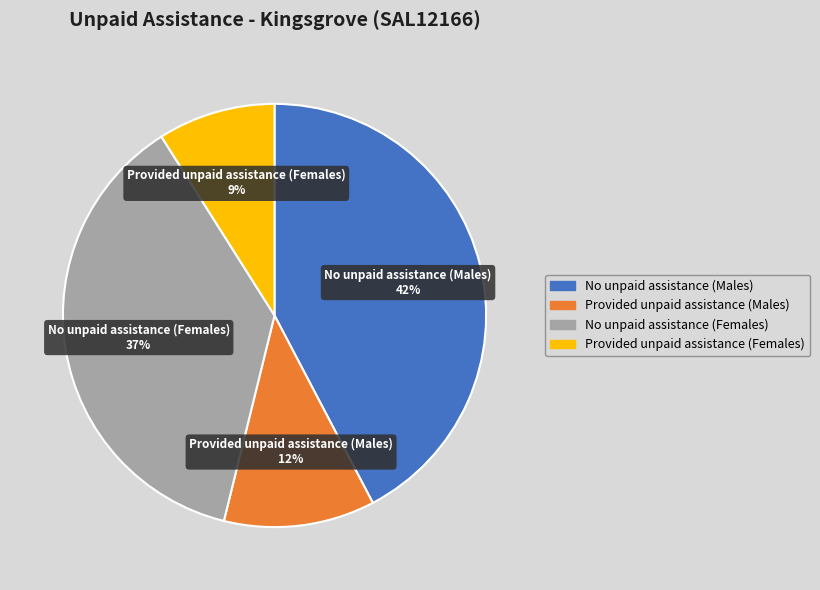

To the nearest percent, what is the average slice percentage?

25%